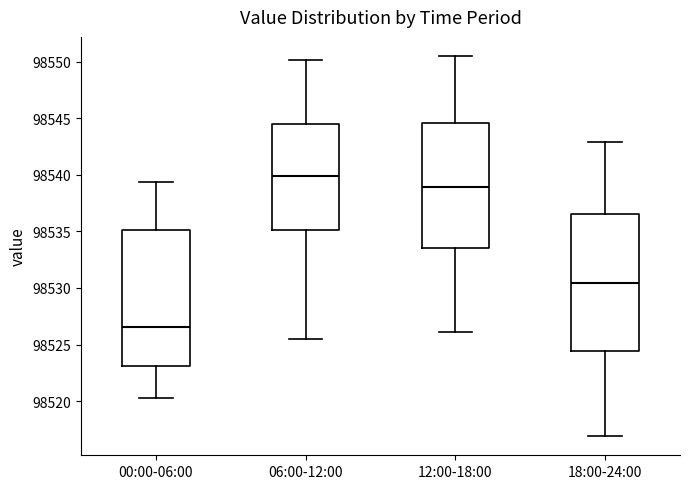

Reading left to right, transcribe this box plot: for each box, give where its median line is, the range the box spans, and where its two whiskers end, as read against the y-axis. The values are not printed on the chart, so give them approximately, as read against the axis.

00:00-06:00: median 98526.5, box 98523.0 to 98535.0, whiskers 98520.5 to 98539.5
06:00-12:00: median 98540.0, box 98535.0 to 98544.5, whiskers 98525.5 to 98550.0
12:00-18:00: median 98539.0, box 98533.5 to 98544.5, whiskers 98526.0 to 98550.5
18:00-24:00: median 98530.5, box 98524.5 to 98536.5, whiskers 98517.0 to 98543.0